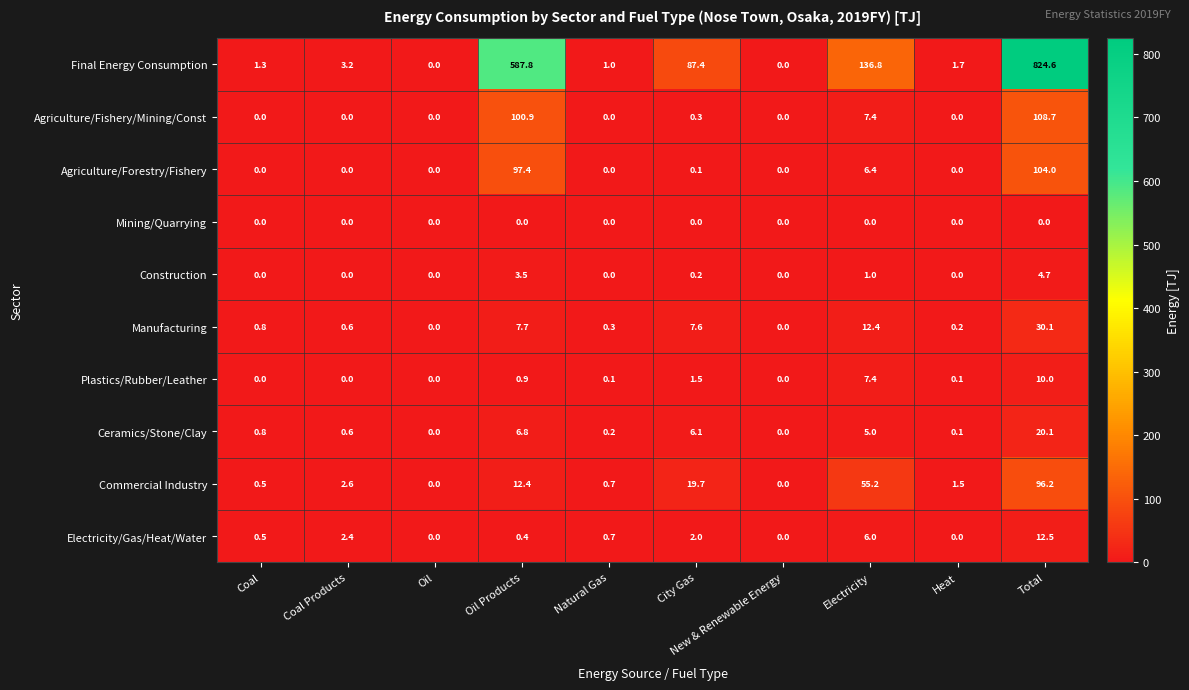

Rank the series by their maximum value, from lowest to highest.

Mining/Quarrying, Construction, Plastics/Rubber/Leather, Electricity/Gas/Heat/Water, Ceramics/Stone/Clay, Manufacturing, Commercial Industry, Agriculture/Forestry/Fishery, Agriculture/Fishery/Mining/Const, Final Energy Consumption